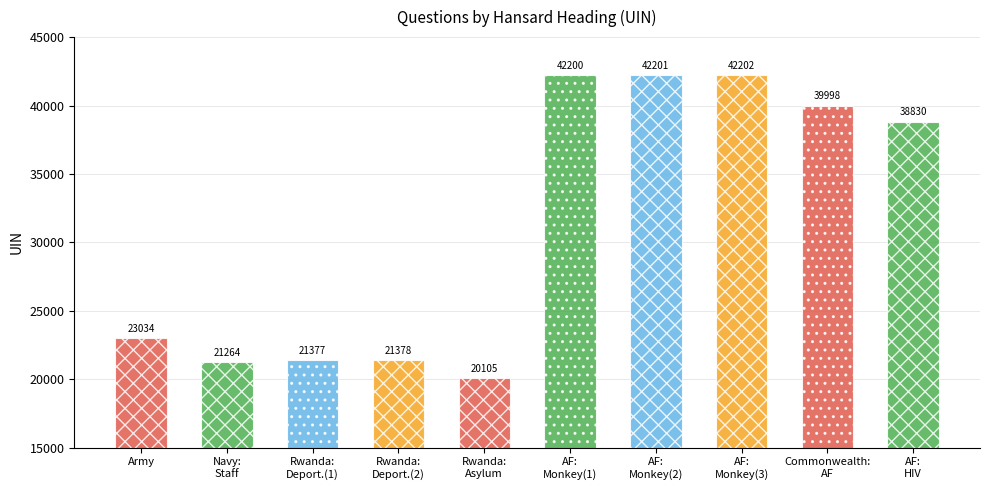

Which category has the highest value across all series?

Armed Forces: Monkeypox